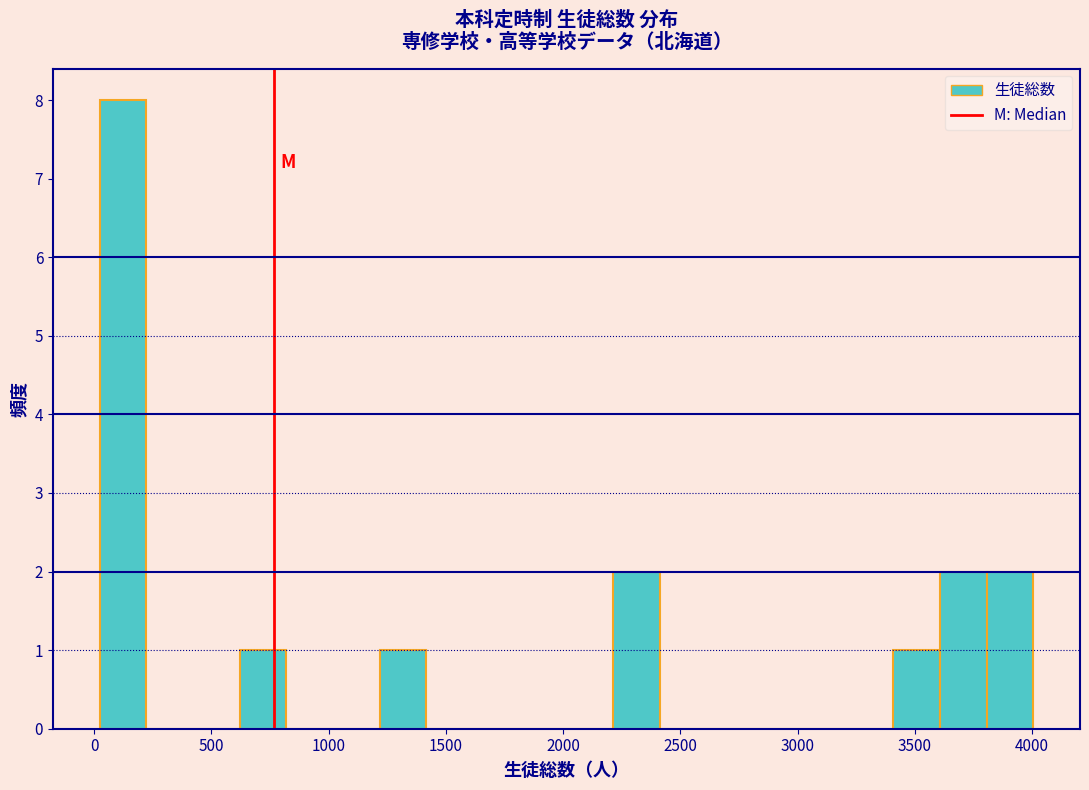

Around what value on the x-axis is the tallest bar? Give the approximate position of its centre, as read against the axis.

100